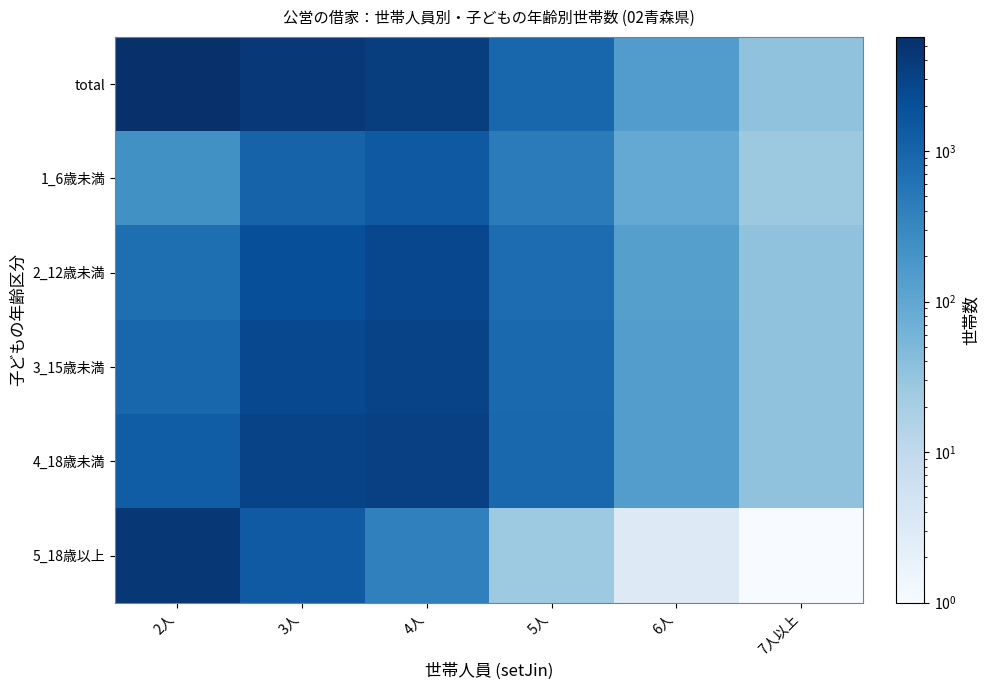

At which category does the chart reach its peak across all series?

2人